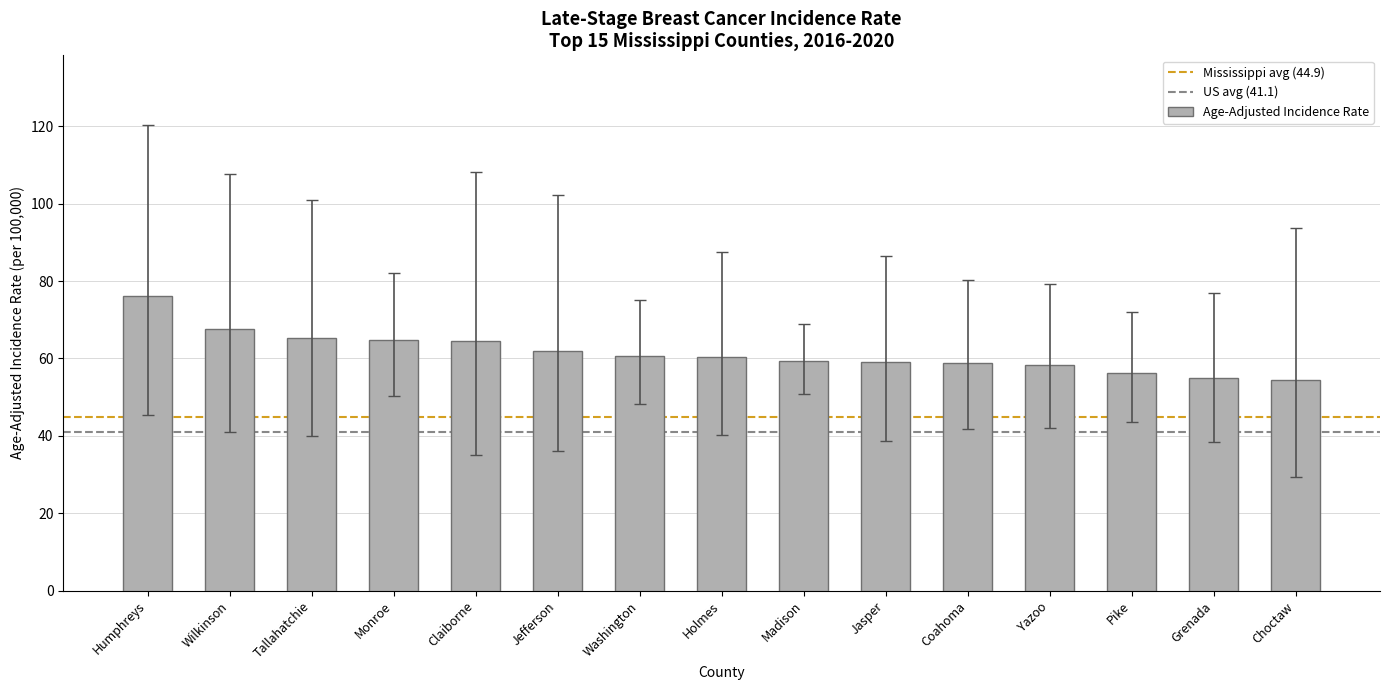

Does the chart contain stacked bars?

No